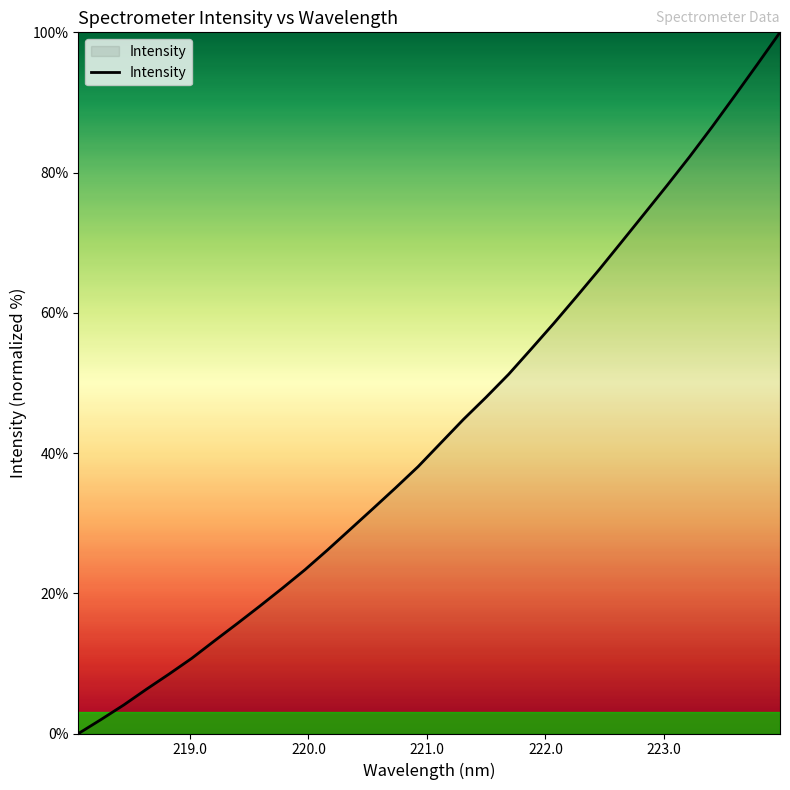

What is the greatest value displayed?

100.0